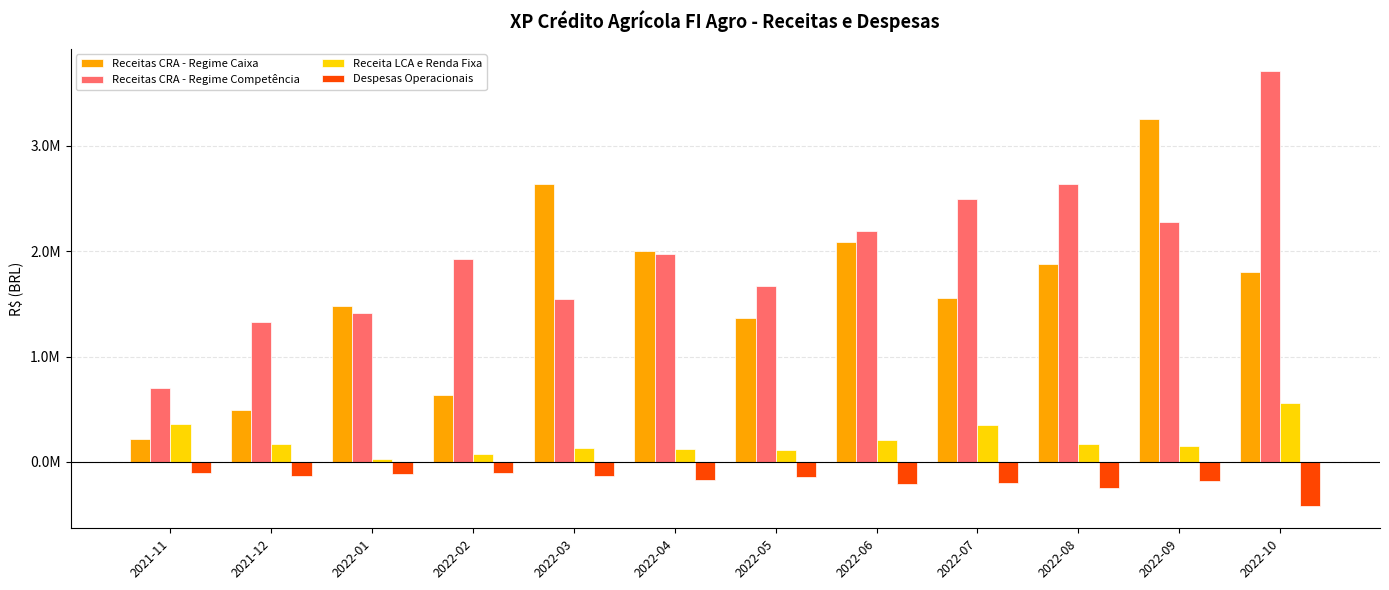

At which label does Receitas CRA - Regime Competência first exceed 1971602?

2022-04